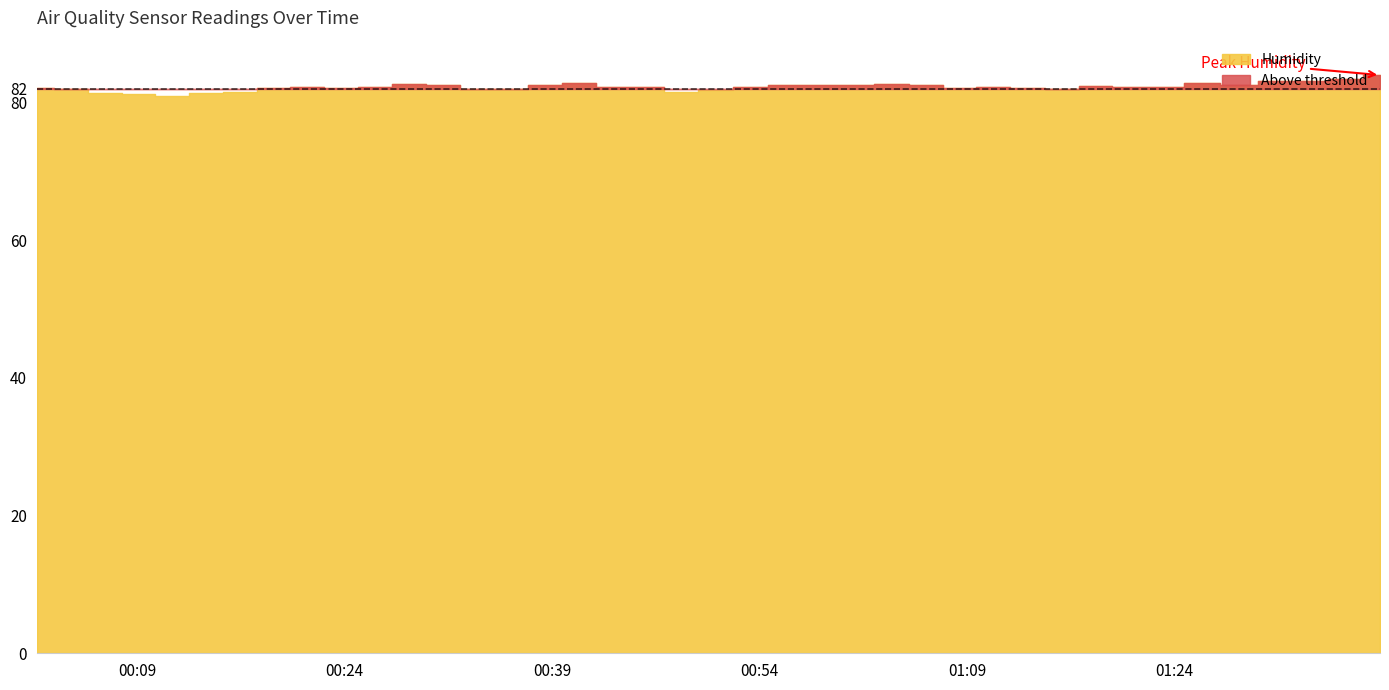

What is the label of the 11th point from the left?

2022/06/19 00:26:13